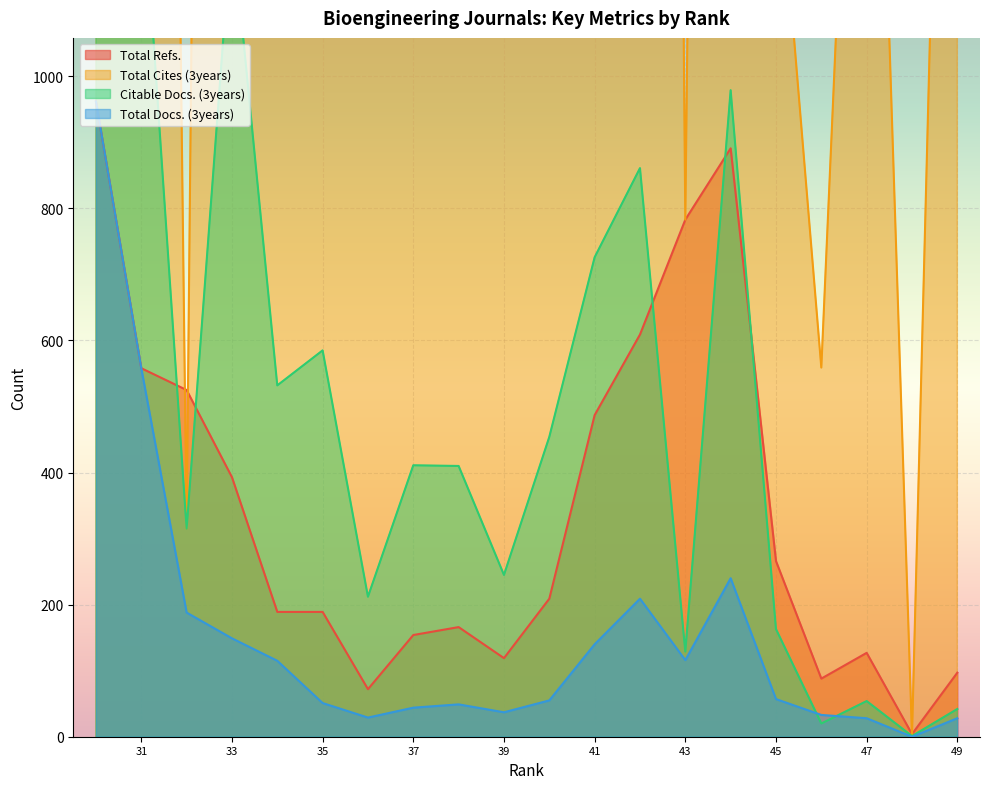

Rank the series at 41 from lowest to highest value.

Total Docs. (3years), Total Refs., Citable Docs. (3years), Total Cites (3years)